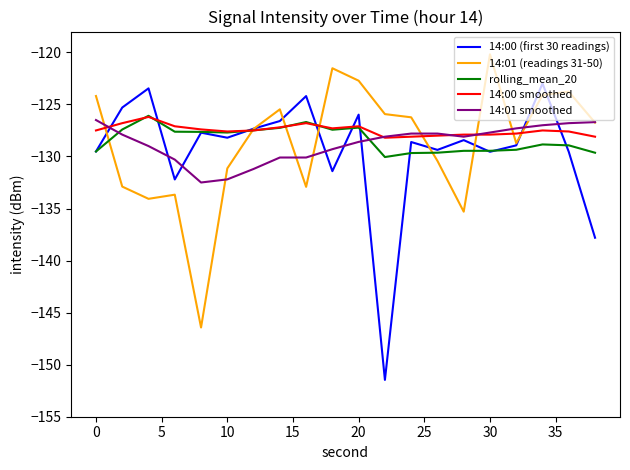

True or false: rolling_mean_20 and 14:01 smoothed cross at least once.

True